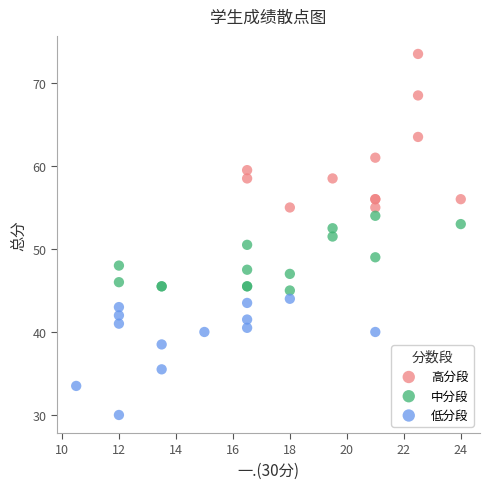

What are all the series names shown in the legend?

高分段, 中分段, 低分段